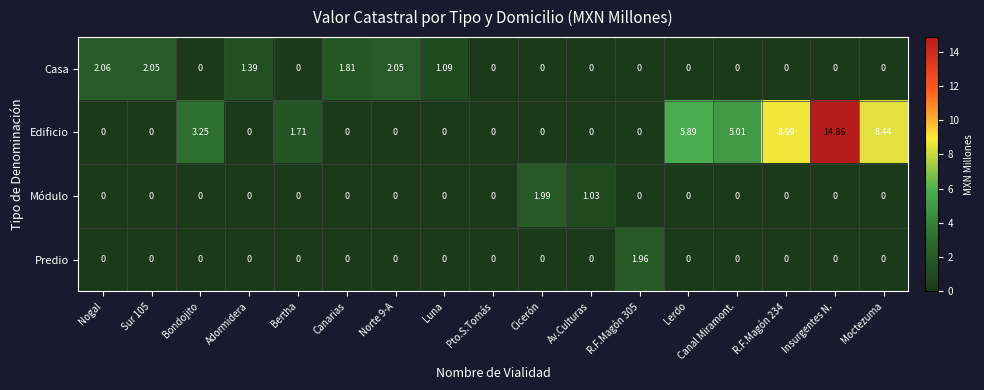

At which label does Edificio reach its peak?

Insurgentes N.